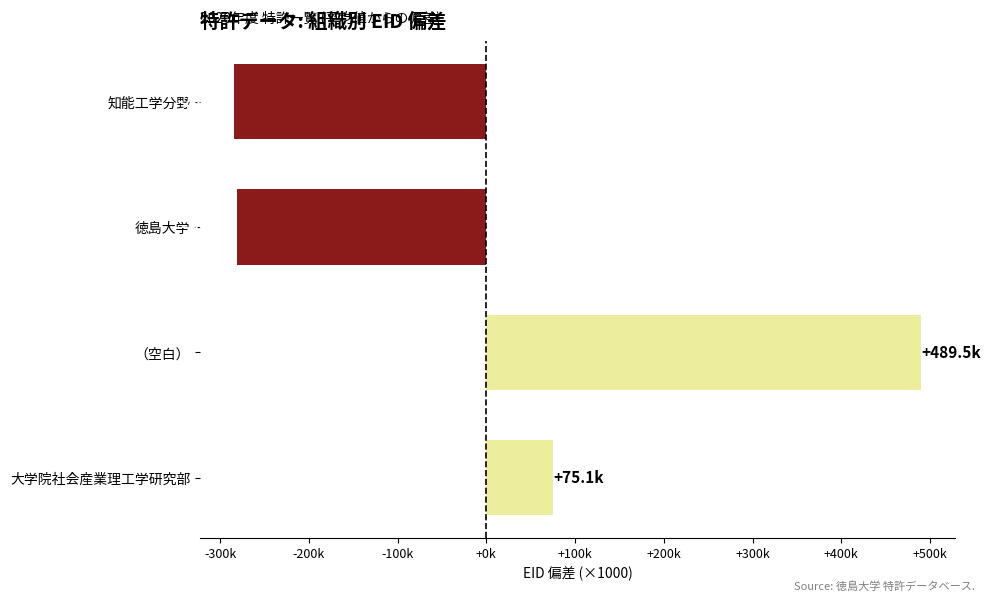

Does the chart contain any negative values?

Yes